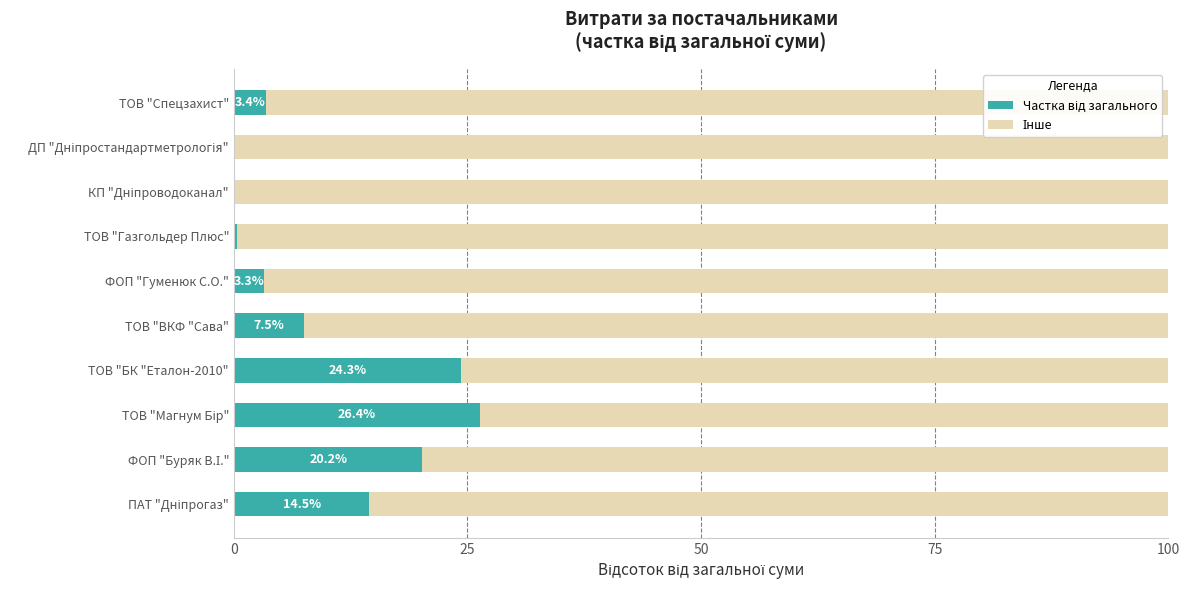

What is the total value across all series at ФОП "Гуменюк С.О."?

100.0